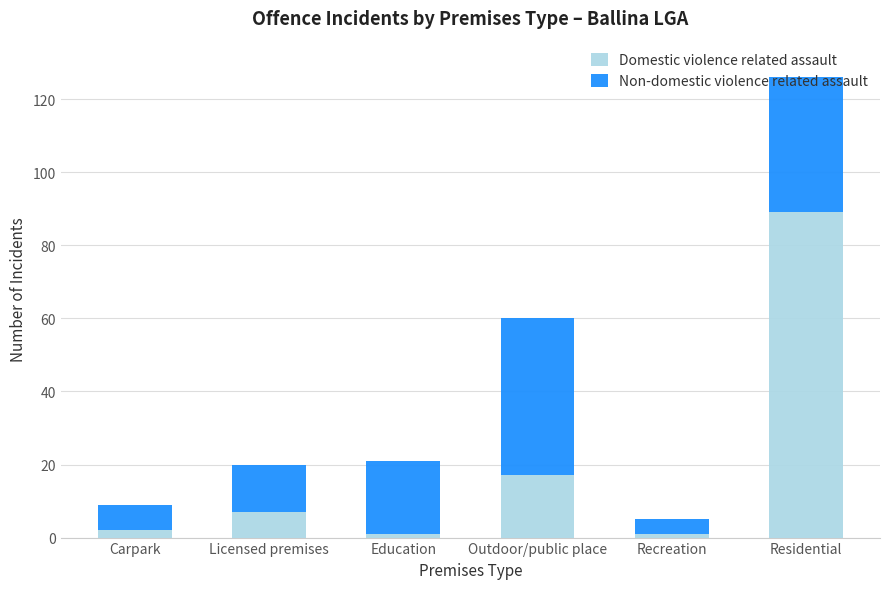

What are all the series names shown in the legend?

Domestic violence related assault, Non-domestic violence related assault